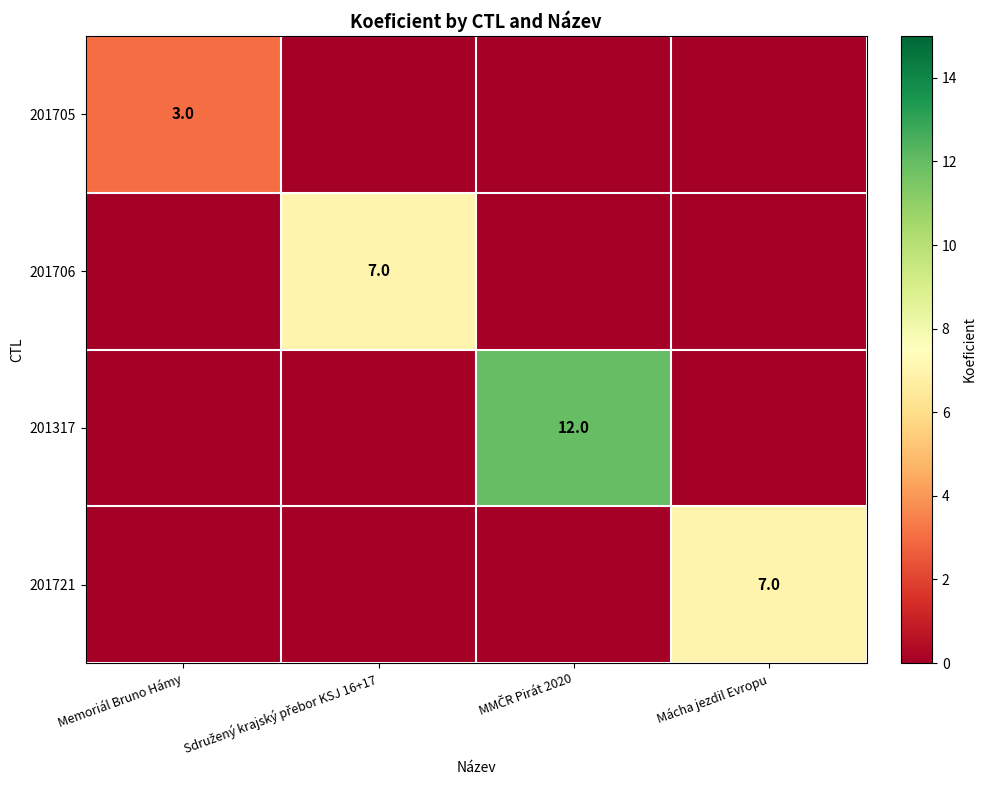

Between Mácha jezdil Evropu and Sdružený krajský přebor KSJ 16+17, which is larger?

Mácha jezdil Evropu